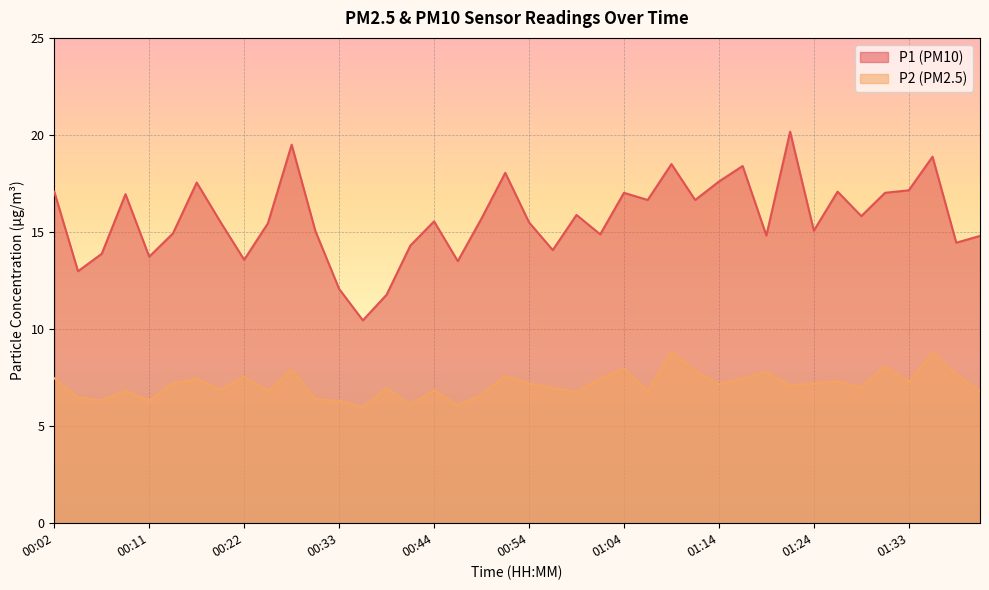

At which label does P2 first exceed 7?

00:02